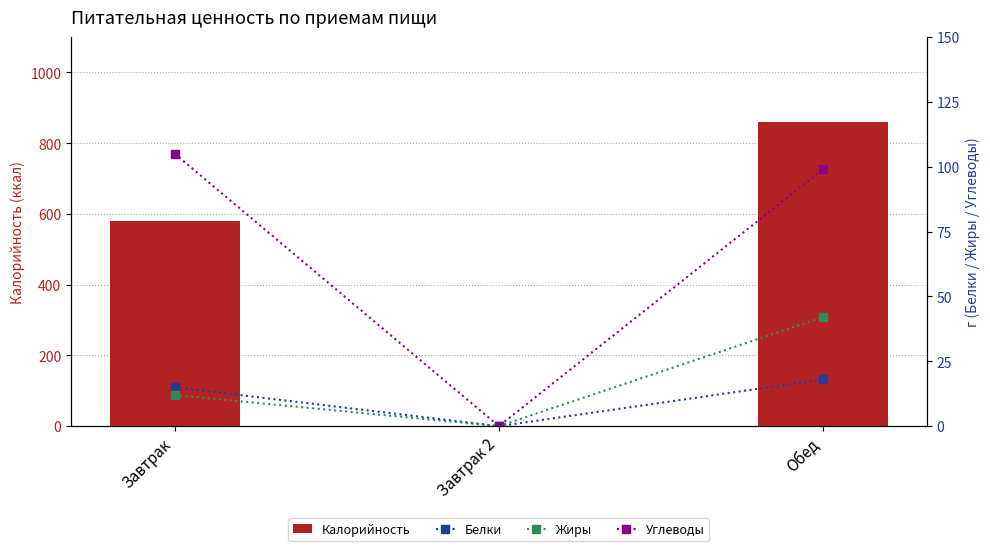

Reading left to right, list all the values displayed in this chart.

Калорийность: Завтрак=580	Завтрак 2=0	Обед=861
Белки: Завтрак=15	Завтрак 2=0	Обед=18
Жиры: Завтрак=12	Завтрак 2=0	Обед=42
Углеводы: Завтрак=105	Завтрак 2=0	Обед=99